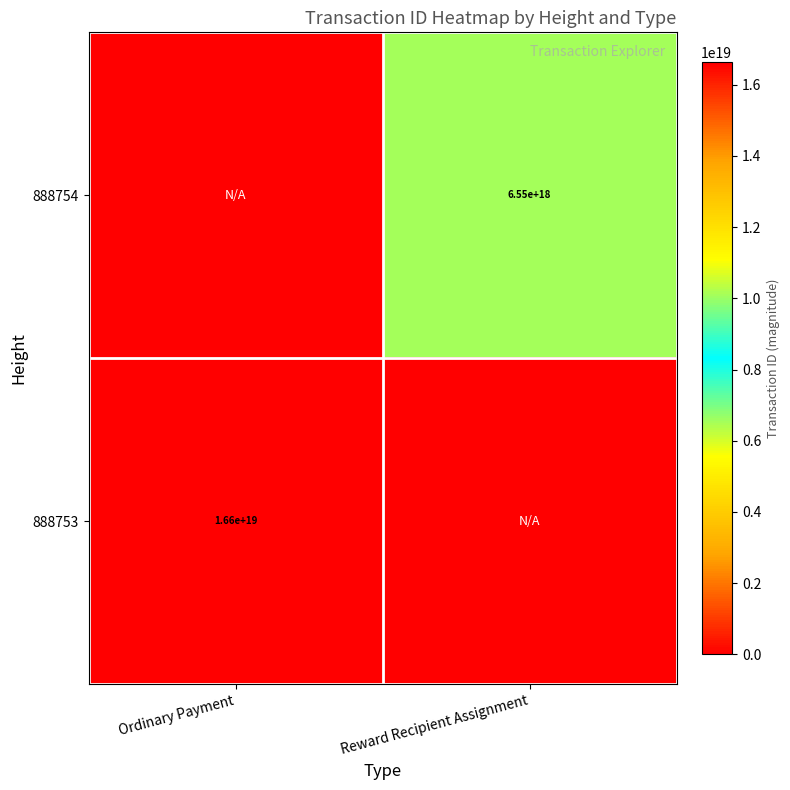

The 888753 series shows 16600000000000000000 at Ordinary Payment. True or false?

True